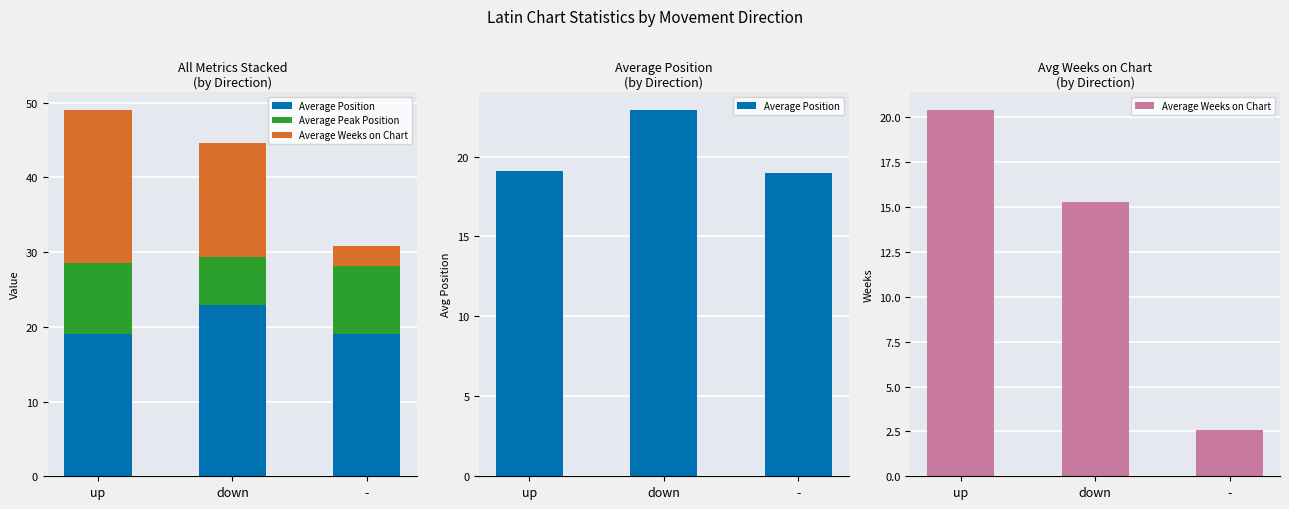

Is it true that Average Position equals 32.4 at down?

False